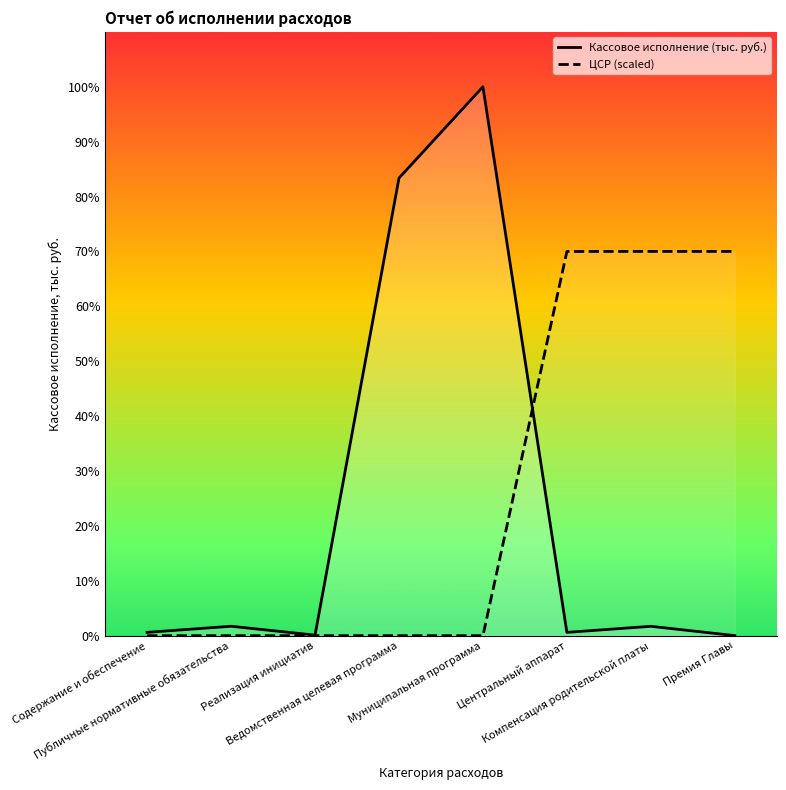

Reading left to right, extract all data points from this chart.

Кассовое исполнение (тыс. руб.): Содержание и обеспечение=26589.8	Публичные нормативные обязательства=75855.9	Реализация инициатив=4332.5	Ведомственная целевая программа=3685529.7	Муниципальная программа=4421277.3	Центральный аппарат=26568.9	Компенсация родительской платы=75355.9	Премия Главы=500.0
ЦСР: Содержание и обеспечение=30.9	Публичные нормативные обязательства=30.9	Реализация инициатив=31.0	Ведомственная целевая программа=0.3	Муниципальная программа=0.0	Центральный аппарат=3094346.8	Компенсация родительской платы=3094894.1	Премия Главы=3094653.3